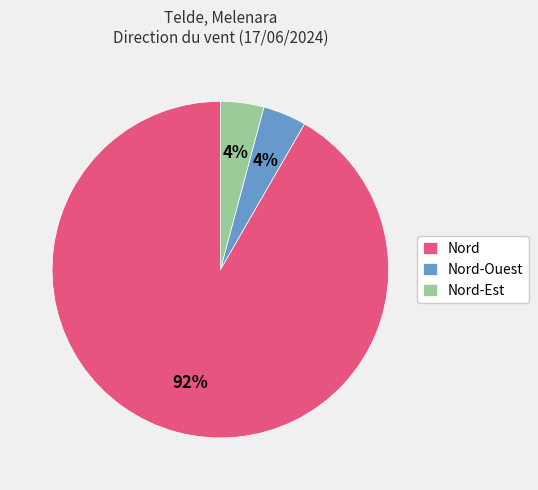

The Nord slice represents 92% of the pie. True or false?

True